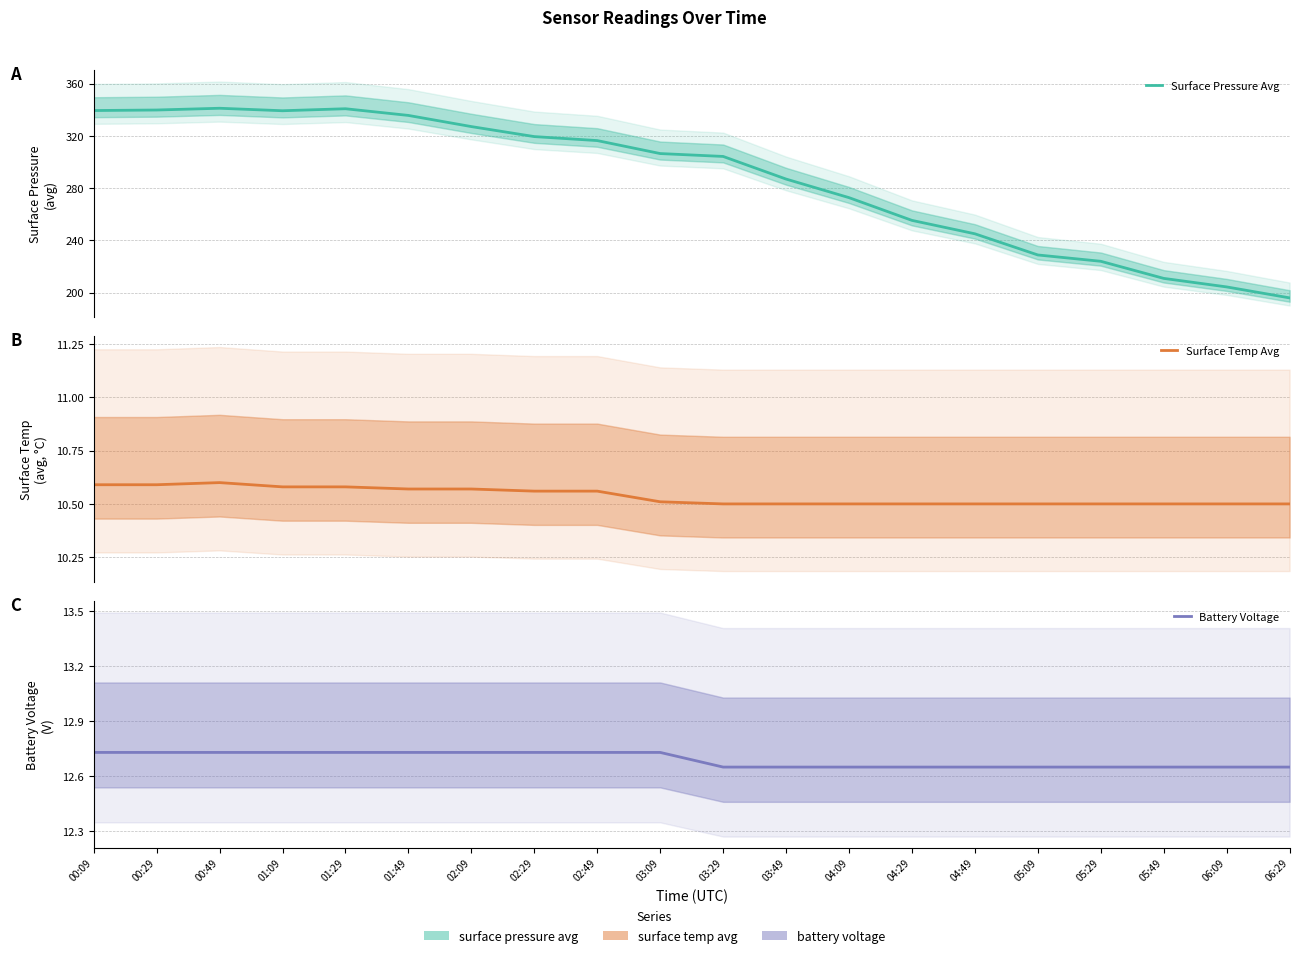

Rank the series at 05:29 from lowest to highest value.

Surface Temp Avg, Battery Voltage, Surface Pressure Avg